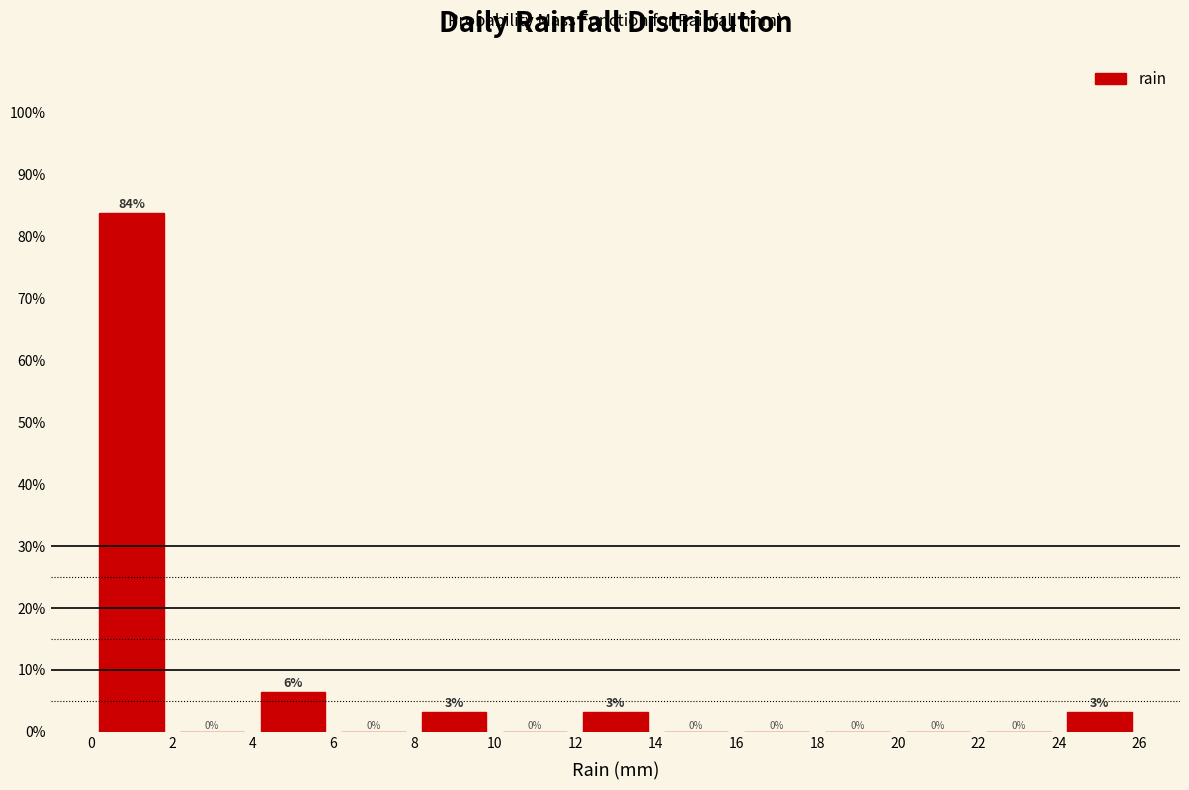

Over which range of the x-axis is the bar tallest?

0 to 2